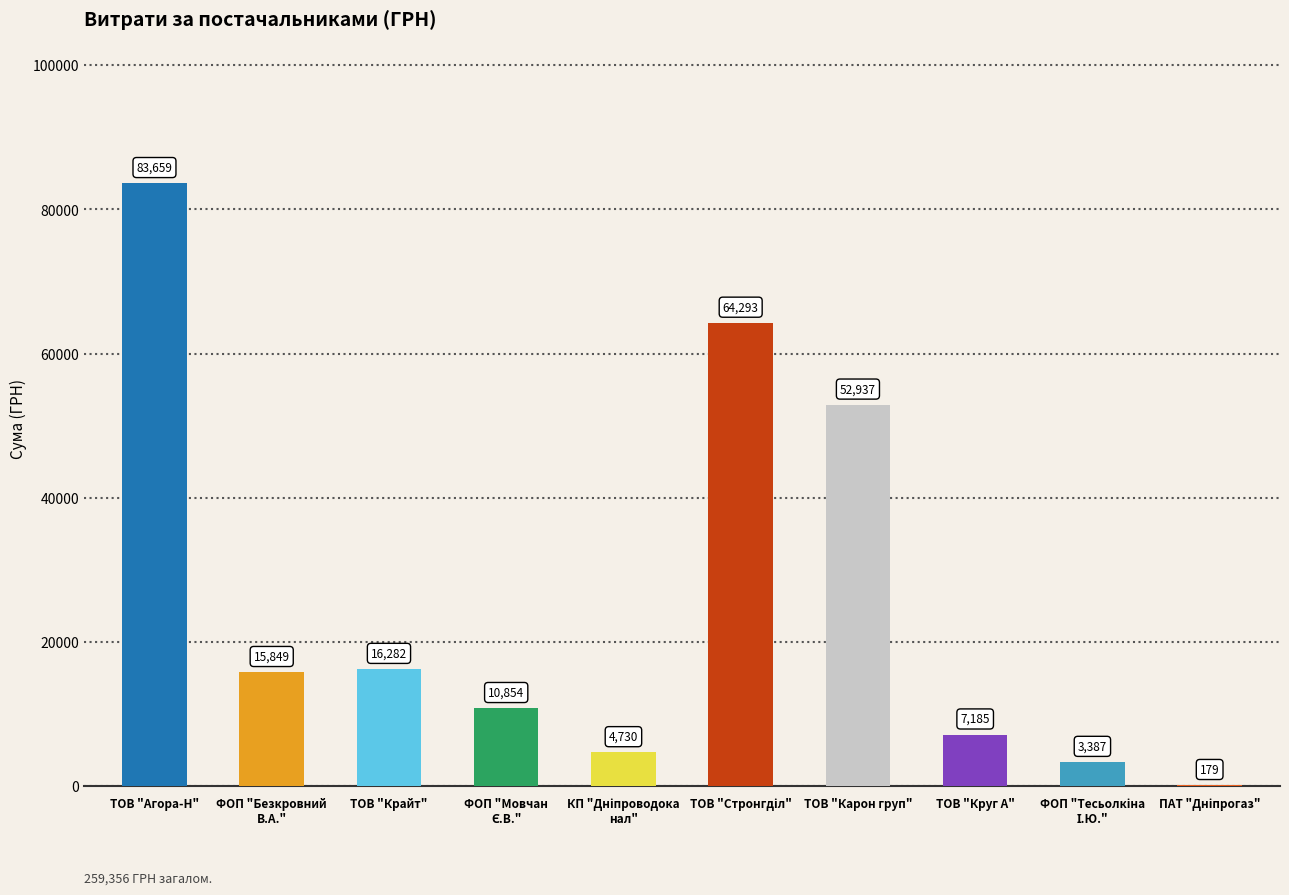

Is it true that the value at ТОВ "Карон груп" is 52936.8?

True